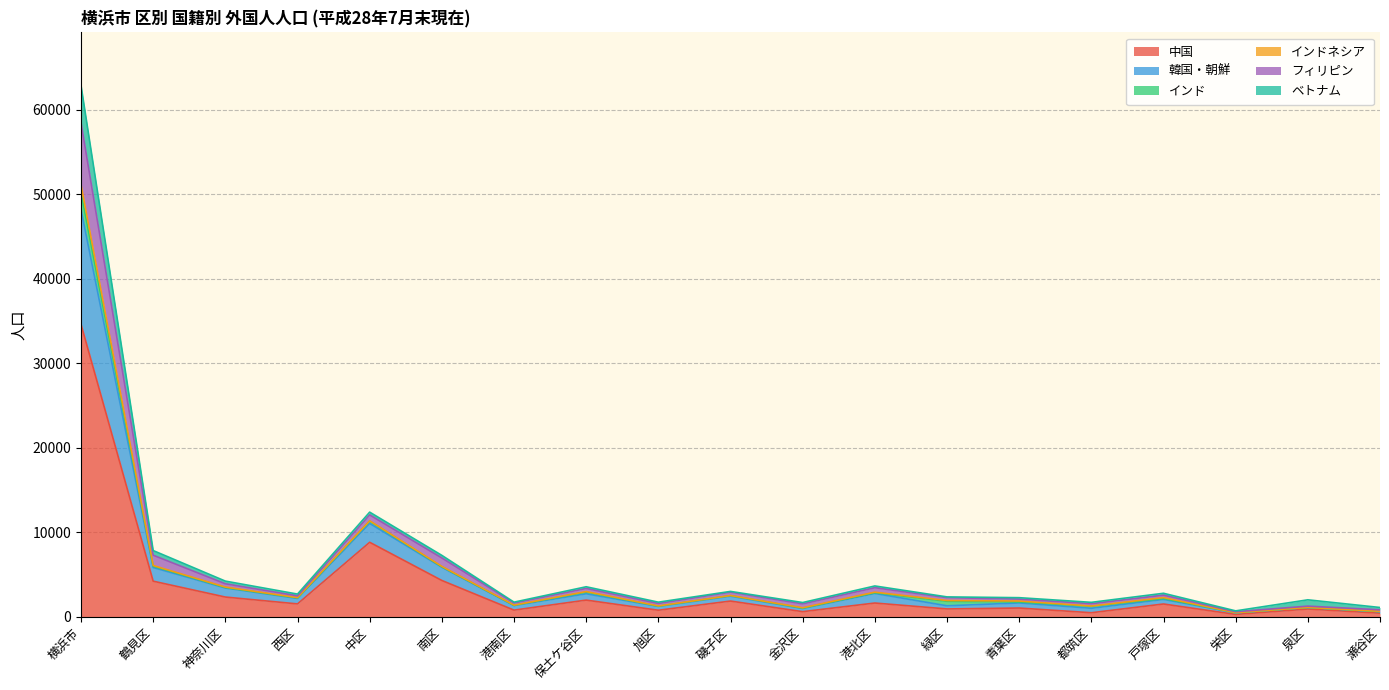

In 韓国・朝鮮, how many points are lower than both neighbors (excluding endpoints)?

6